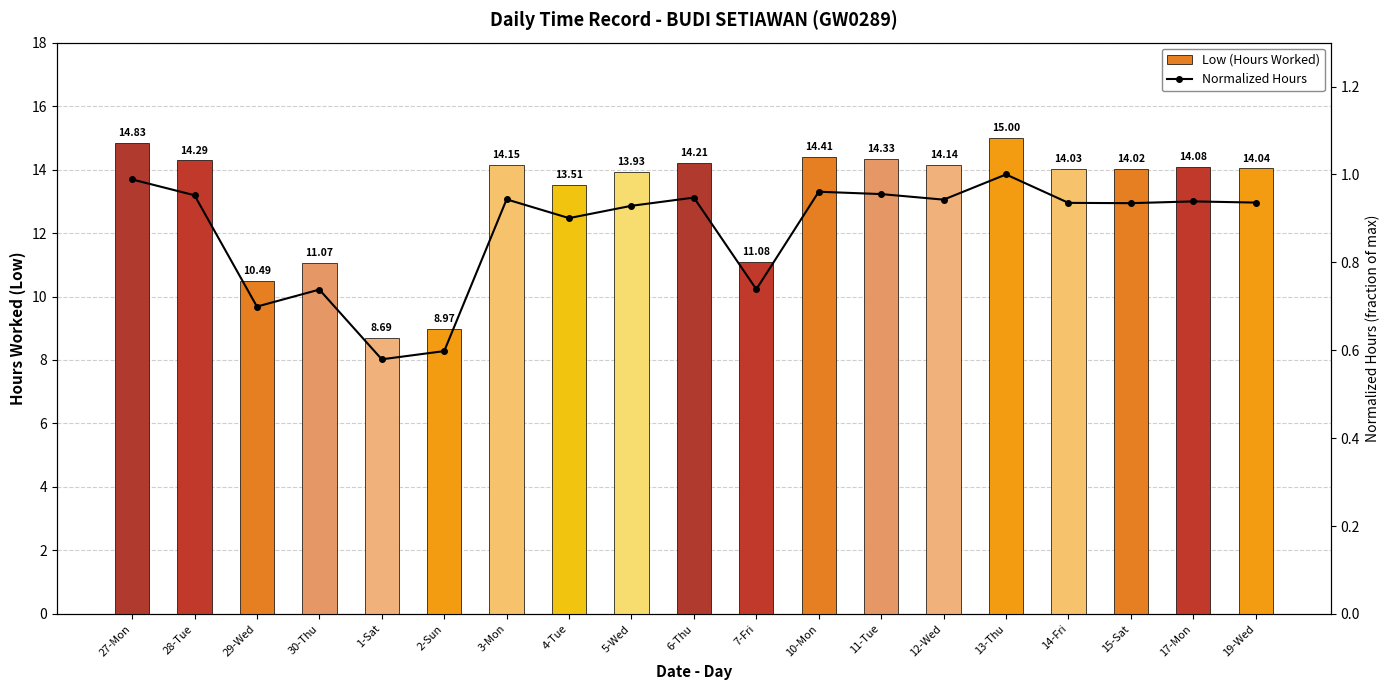

Reading left to right, transcribe all the data shown in this chart.

Low (Hours Worked): 27-Mon=14.8	28-Tue=14.3	29-Wed=10.5	30-Thu=11.1	1-Sat=8.7	2-Sun=9.0	3-Mon=14.2	4-Tue=13.5	5-Wed=13.9	6-Thu=14.2	7-Fri=11.1	10-Mon=14.4	11-Tue=14.3	12-Wed=14.1	13-Thu=15.0	14-Fri=14.0	15-Sat=14.0	17-Mon=14.1	19-Wed=14.0
Normalized Hours: 27-Mon=1.0	28-Tue=1.0	29-Wed=0.7	30-Thu=0.7	1-Sat=0.6	2-Sun=0.6	3-Mon=0.9	4-Tue=0.9	5-Wed=0.9	6-Thu=0.9	7-Fri=0.7	10-Mon=1.0	11-Tue=1.0	12-Wed=0.9	13-Thu=1.0	14-Fri=0.9	15-Sat=0.9	17-Mon=0.9	19-Wed=0.9